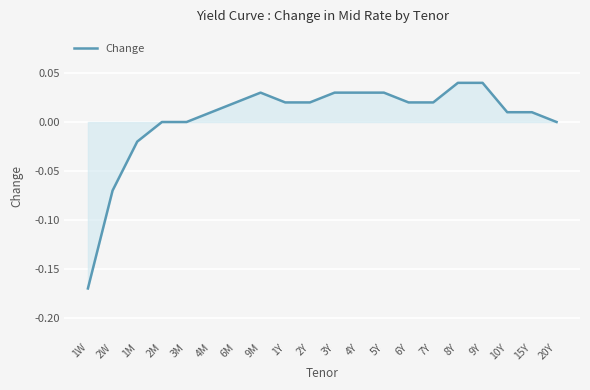

What position from the left is 8Y?

16